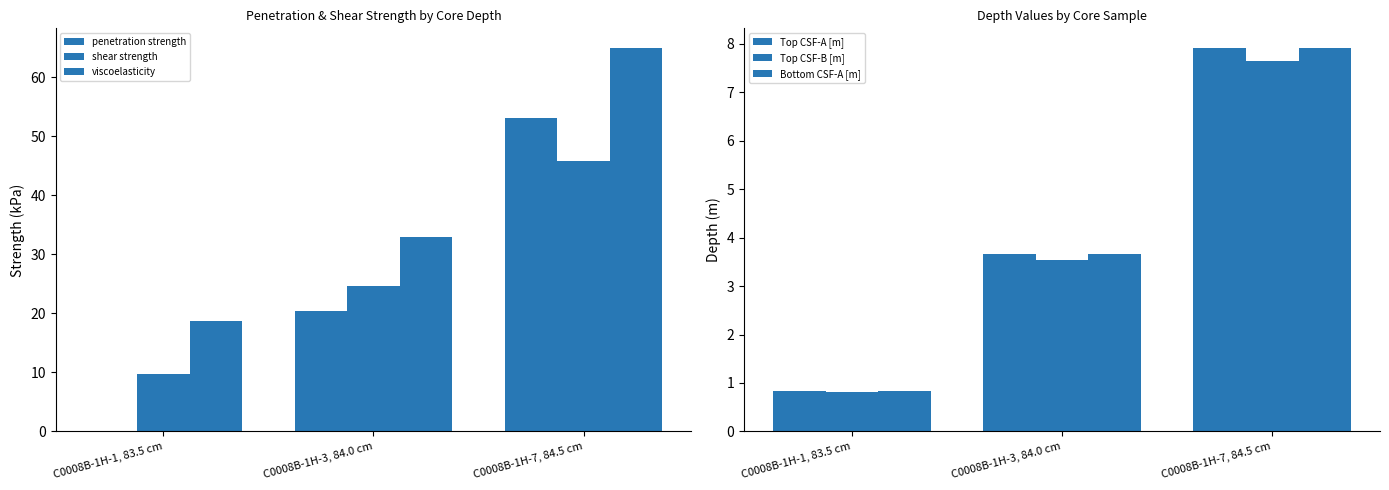

The value of Bottom CSF-A [m] at C0008B-1H-1, 83.5 cm is 0.4. True or false?

False